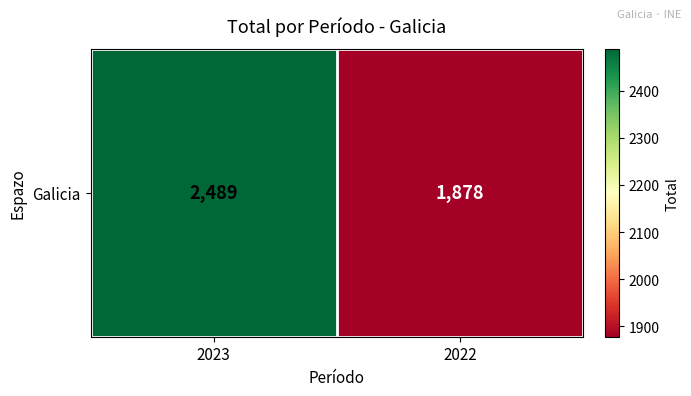

List the labels in order of value, smallest first.

2022, 2023